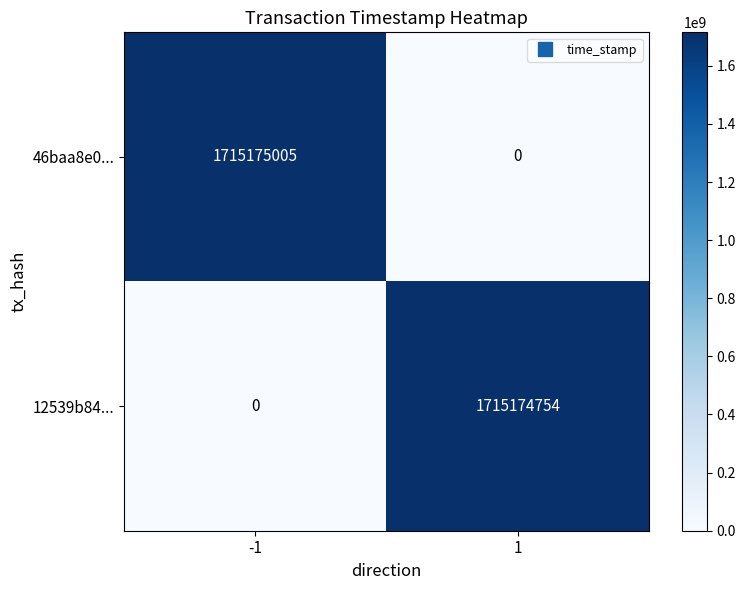

The 12539b84... series shows 0 at -1. True or false?

True